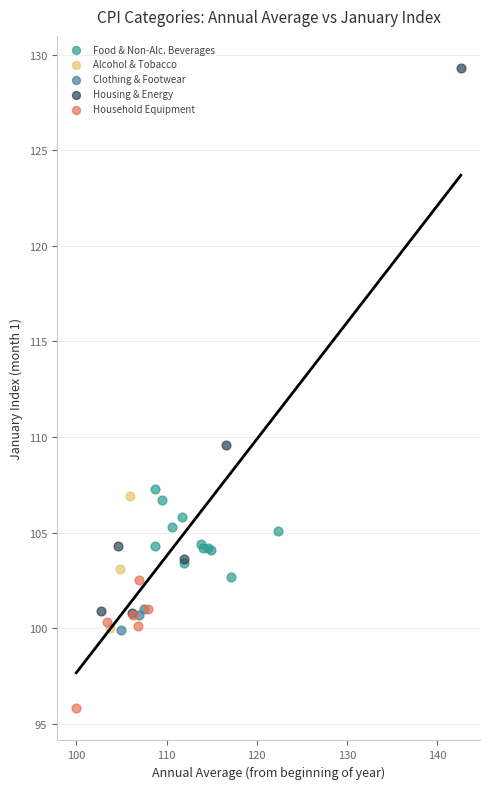

Which series has the largest Y range (max minus min)?

Housing & Energy